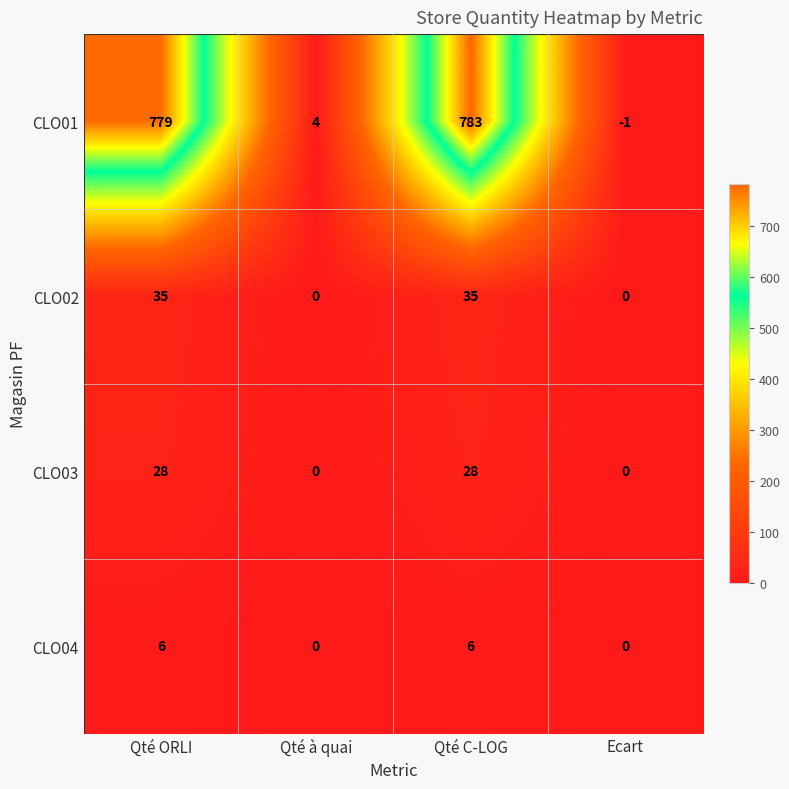

How many data points in CLO03 are less than 28?

2